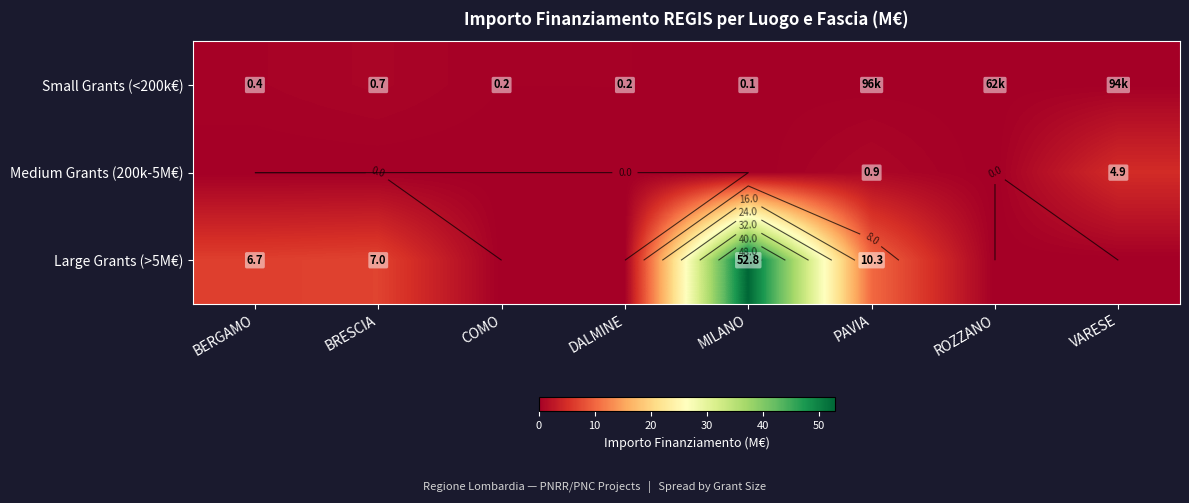

How many values in Medium Grants (200k-5M€) are above zero?

2